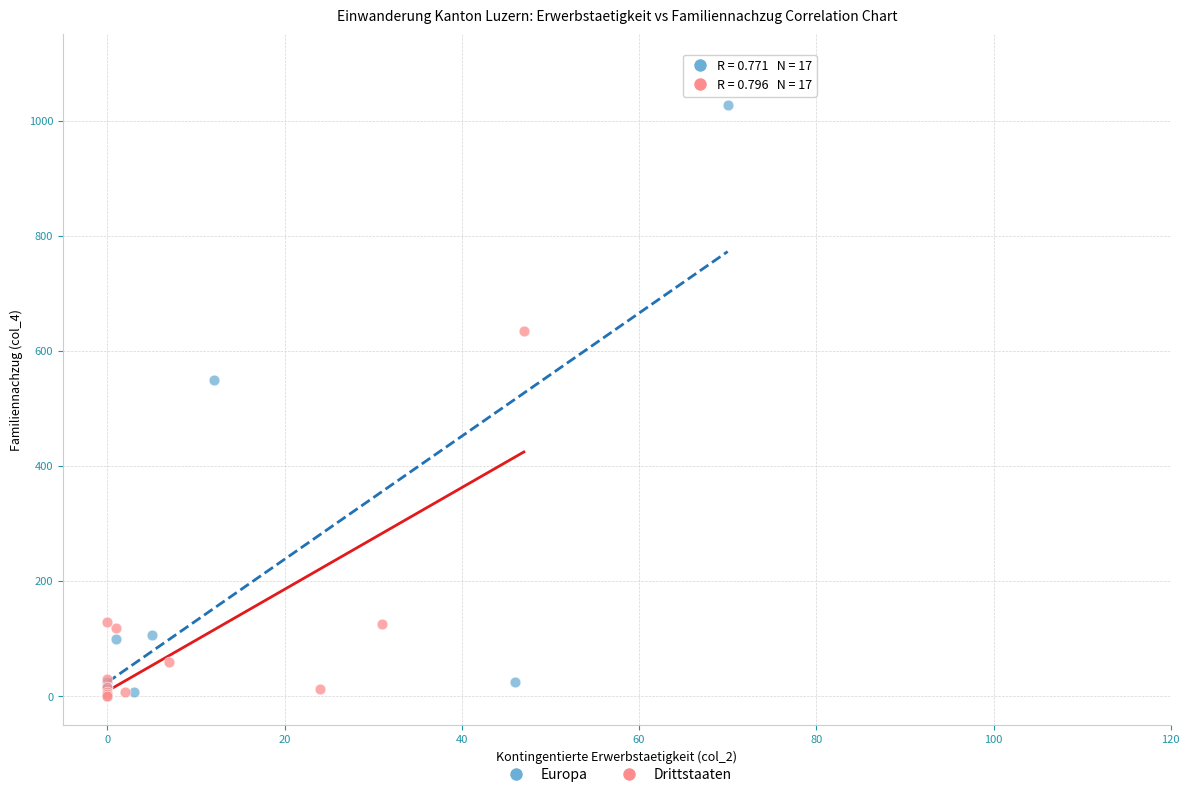

Which series has the widest spread of Y values?

Europa